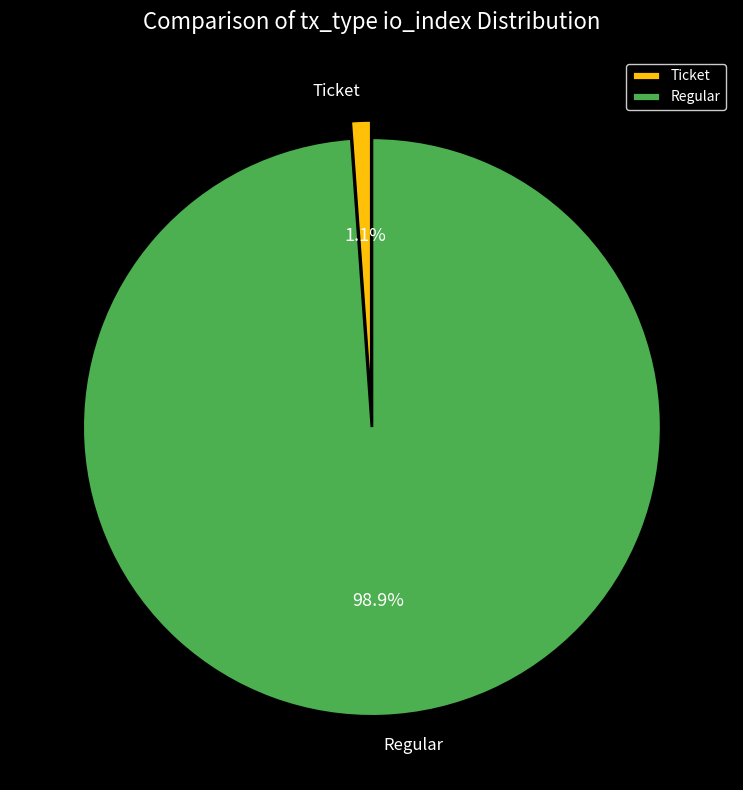

Count the number of slices in the pie.

2